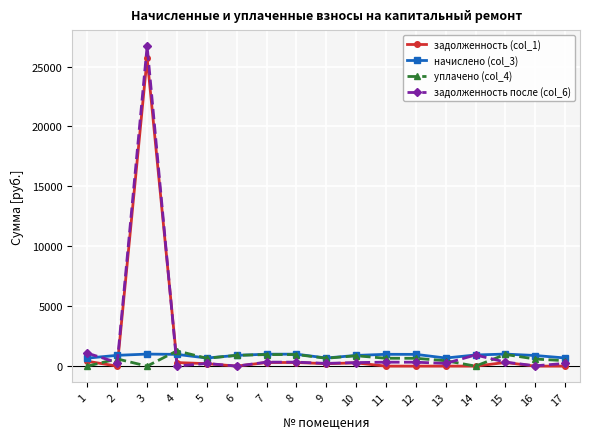

The value of задолженность (col_1) at 11 is 0.0. True or false?

True